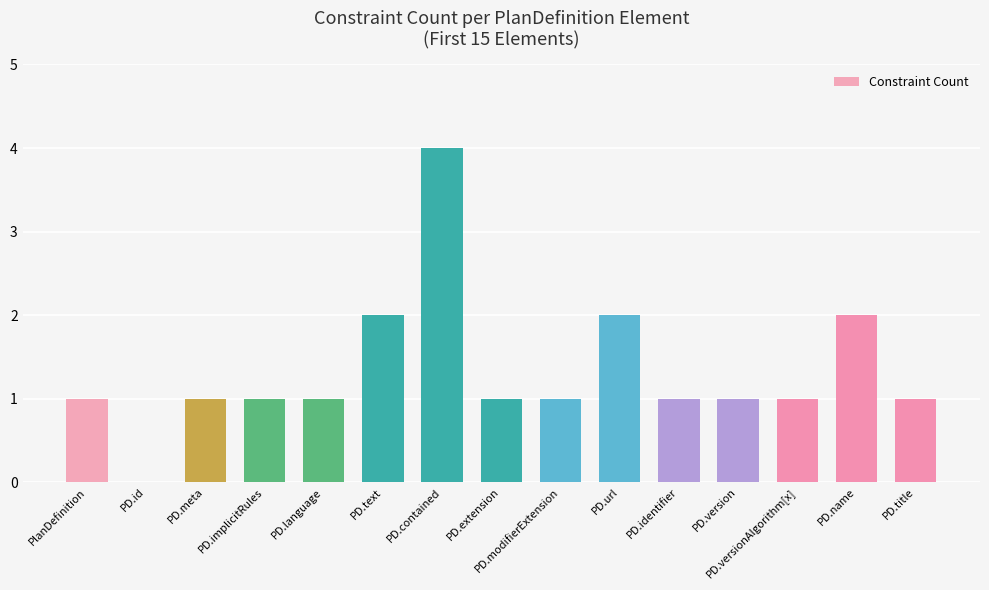

What is the sum of the values at PD.contained and PD.text?

6